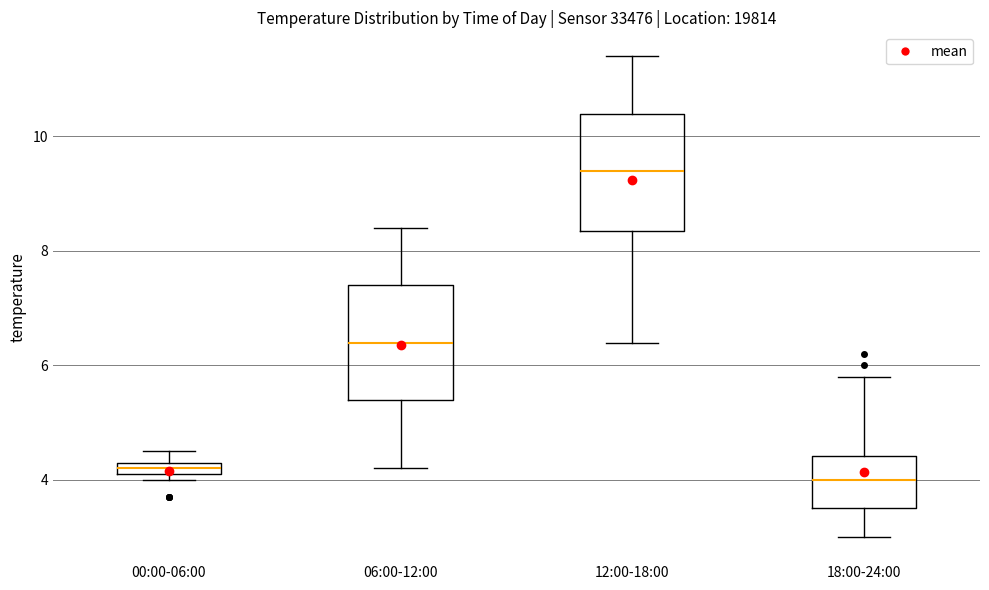

Which box's median line is the lowest?

18:00-24:00